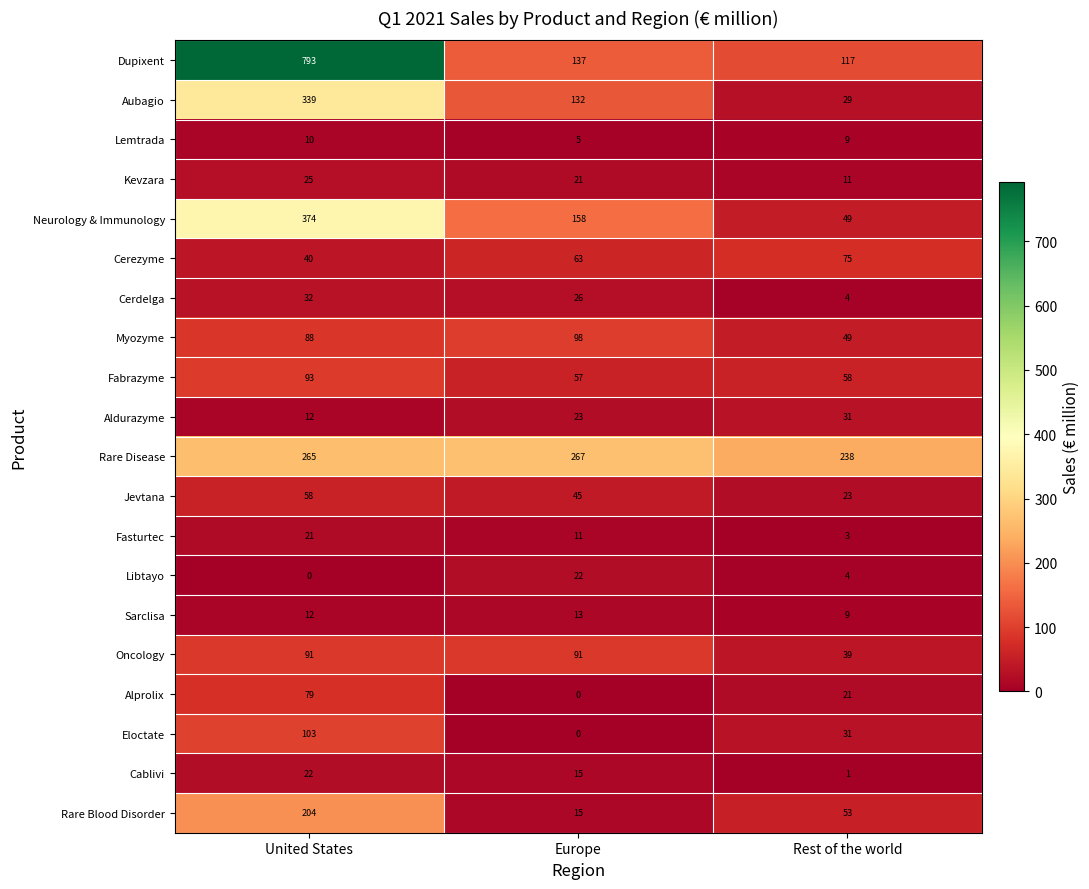

The value of Rare Disease at United States is 265. True or false?

True